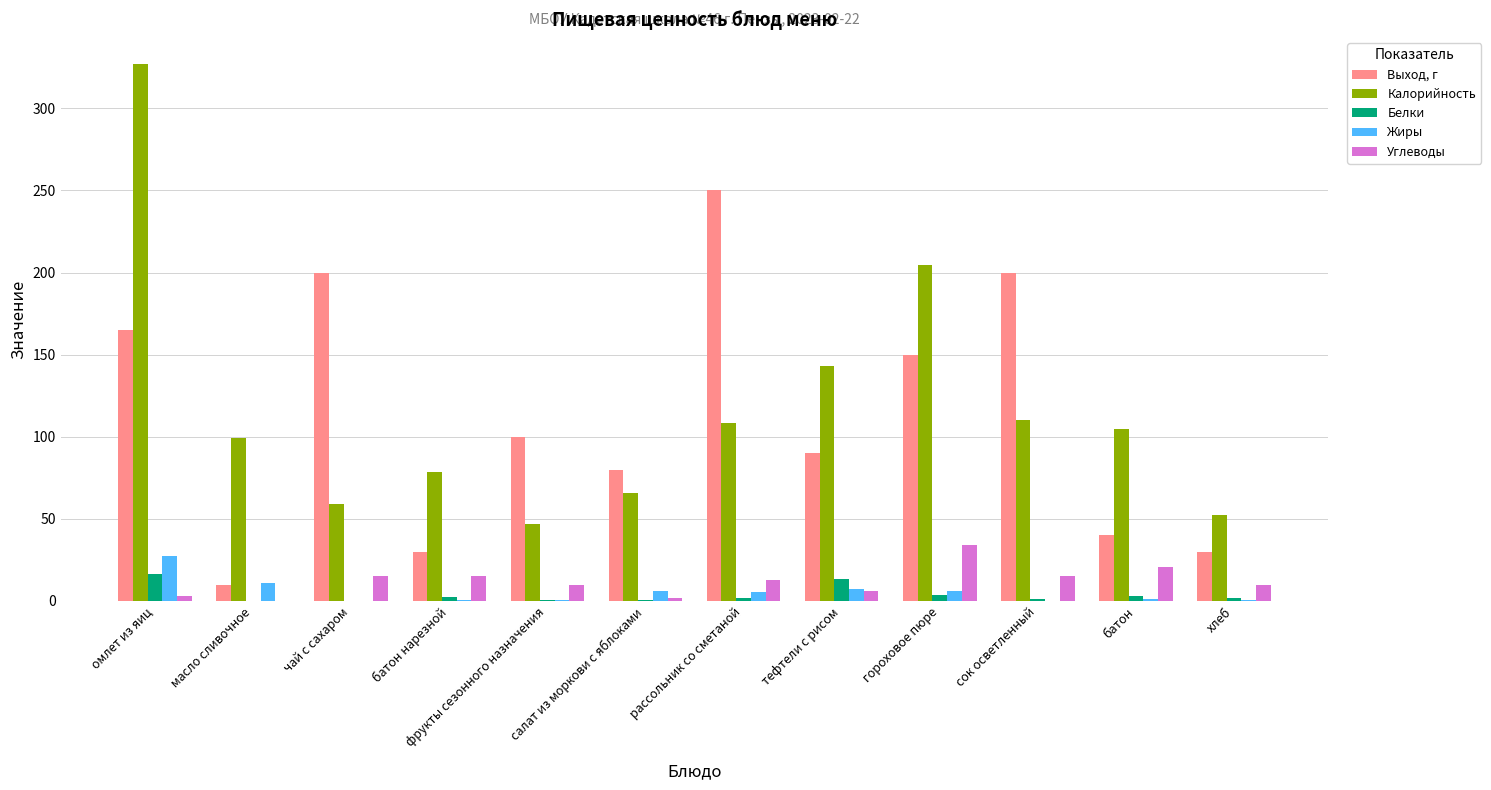

What is the sum of all Углеводы values?

144.3